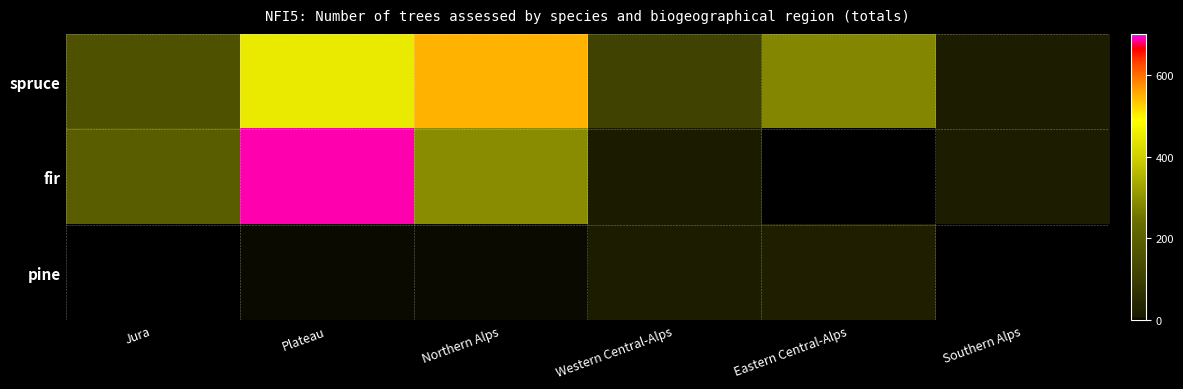

Between Northern Alps and Eastern Central-Alps, which series saw the biggest shift?

fir